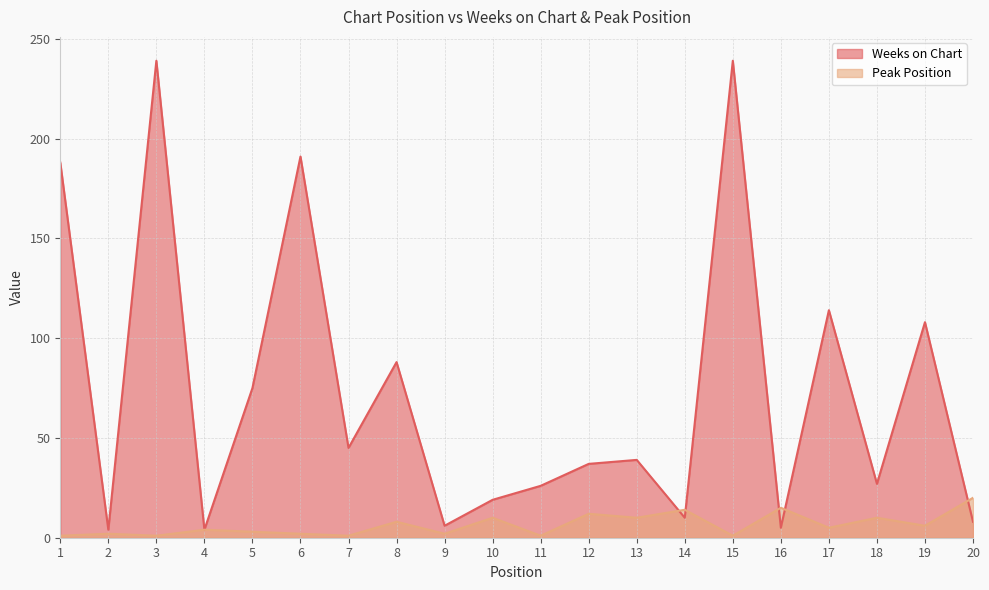

At how many categories does at least one series exceed 51?

8